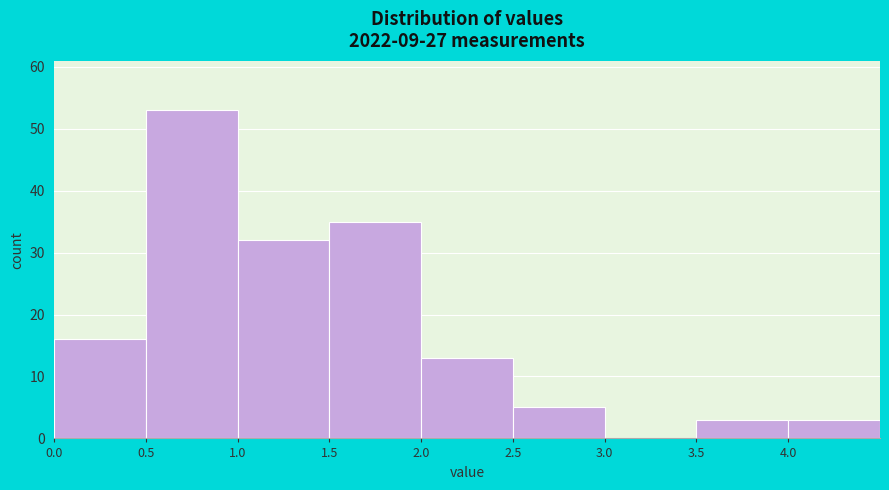

Reading left to right, transcribe this chart: for each bar, give the range it covers on the x-axis and its height. The values are not printed on the chart, so give them approximately, as read against the axis.

0.0 to 0.5: 16
0.5 to 1.0: 53
1.0 to 1.5: 32
1.5 to 2.0: 35
2.0 to 2.5: 13
2.5 to 3.0: 5
3.0 to 3.5: 0
3.5 to 4.0: 3
4.0 to 4.5: 3